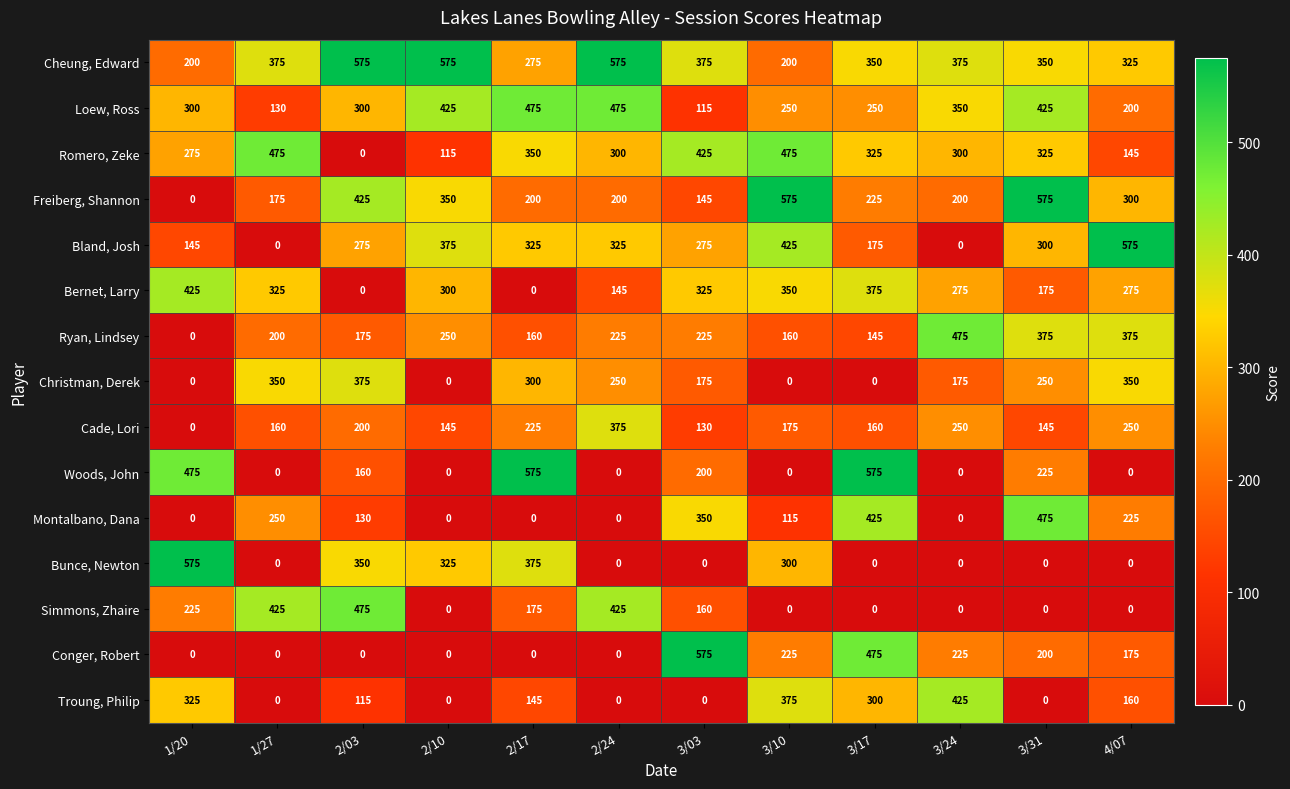

What is the sum of all Bernet, Larry values?

2970